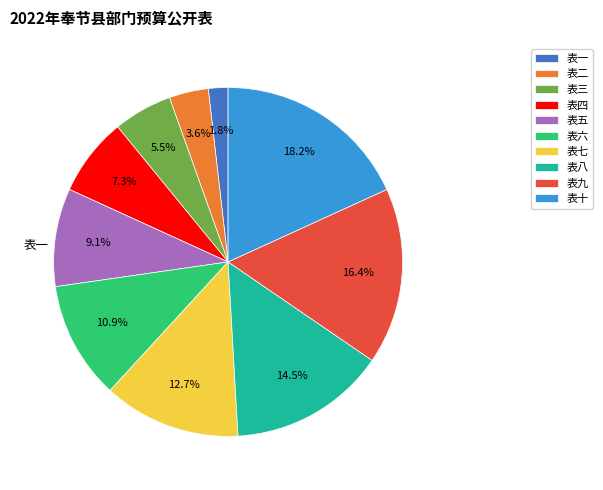

Count the number of slices in the pie.

10